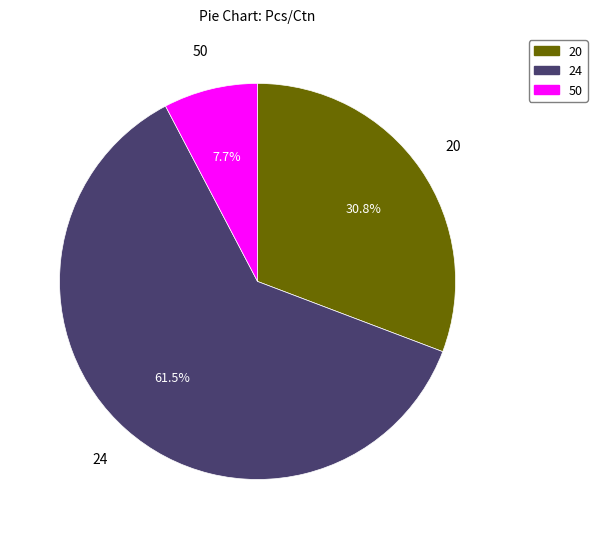

Which has a higher value, 24 or 20?

24